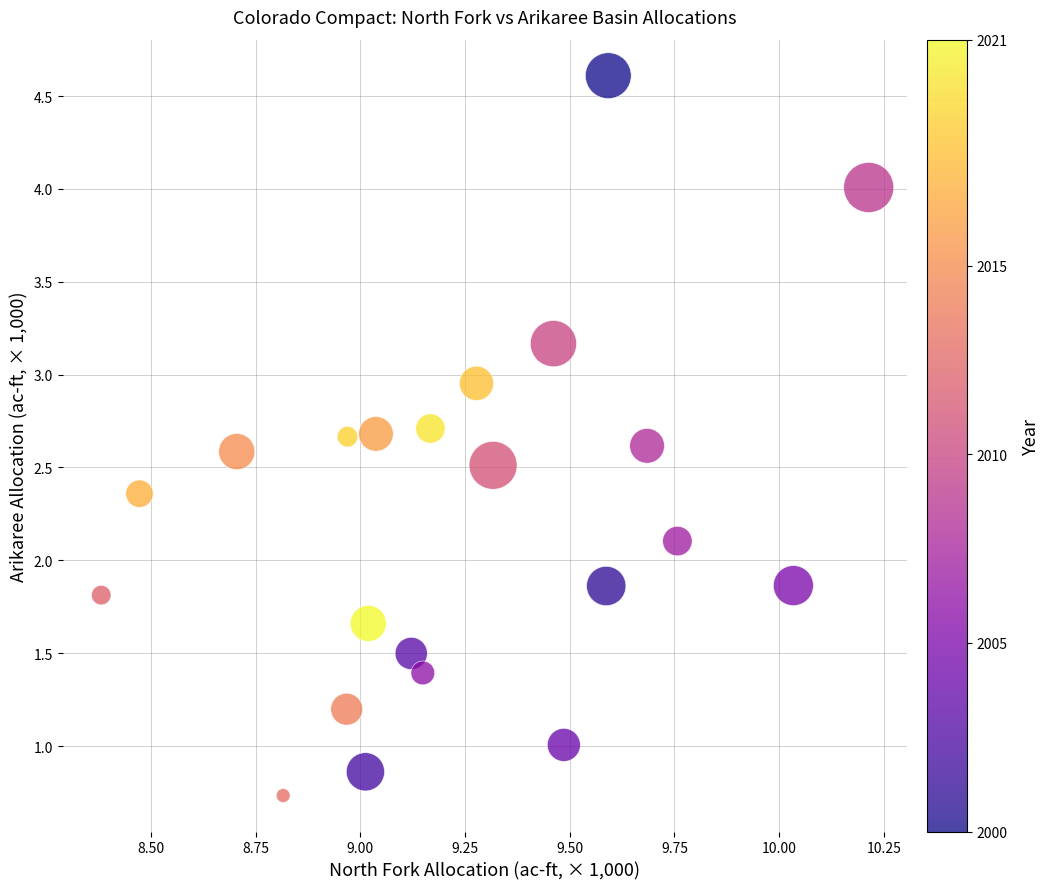

What is the range of Y values (max minus min)?

3.9